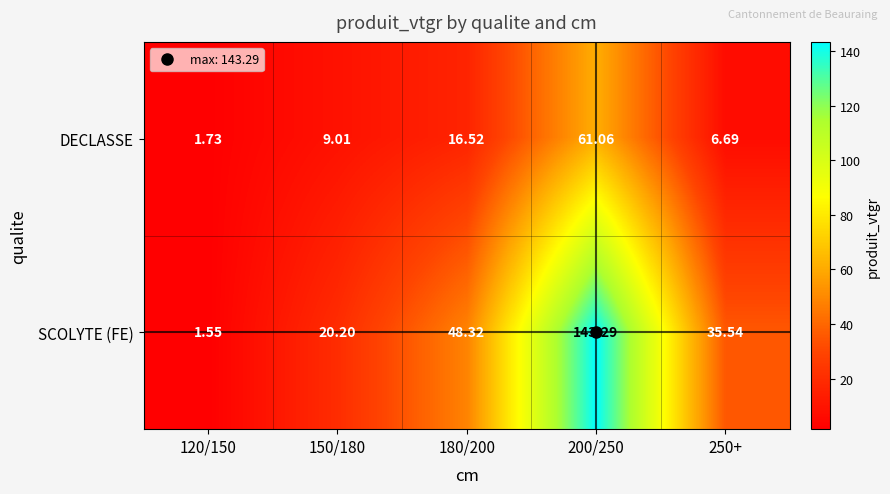

Is the value of SCOLYTE (FE) at 250+ greater than the value of DECLASSE at 120/150?

Yes